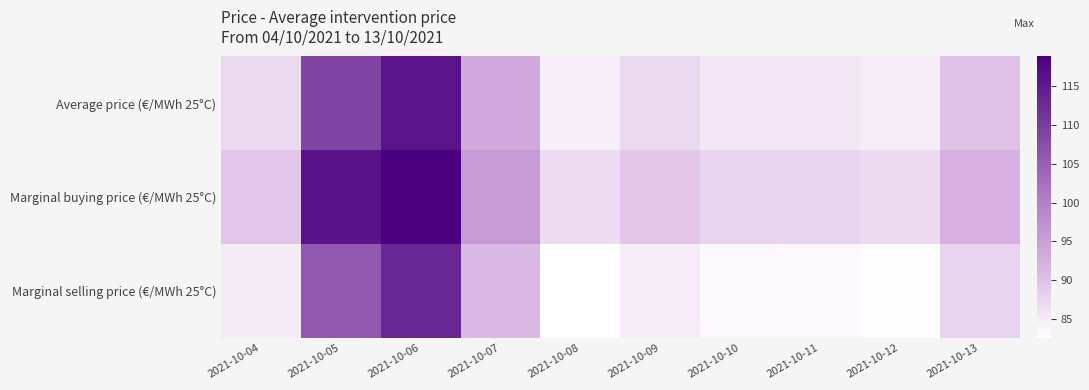

Which series has the largest total across all categories?

Marginal buying price (€/MWh 25°C)